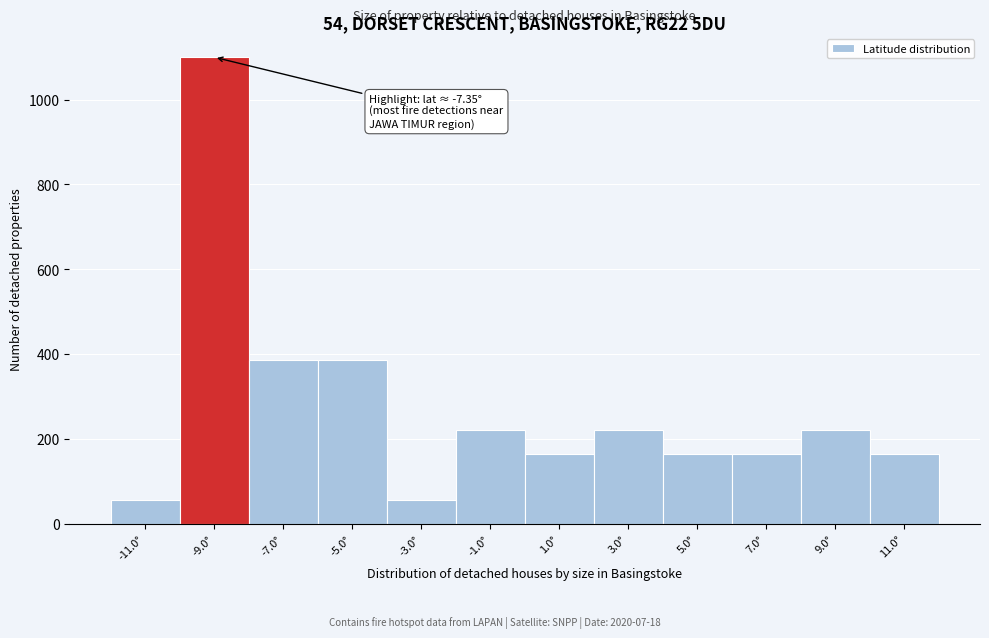

Reading left to right, transcribe all the data shown in this chart.

55	1100	385	385	55	220	165	220	165	165	220	165